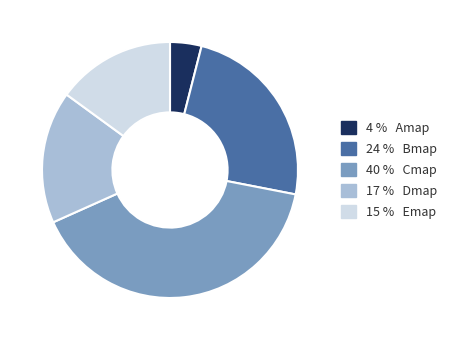

Is it true that 4 % Amap is 4% of the pie?

True